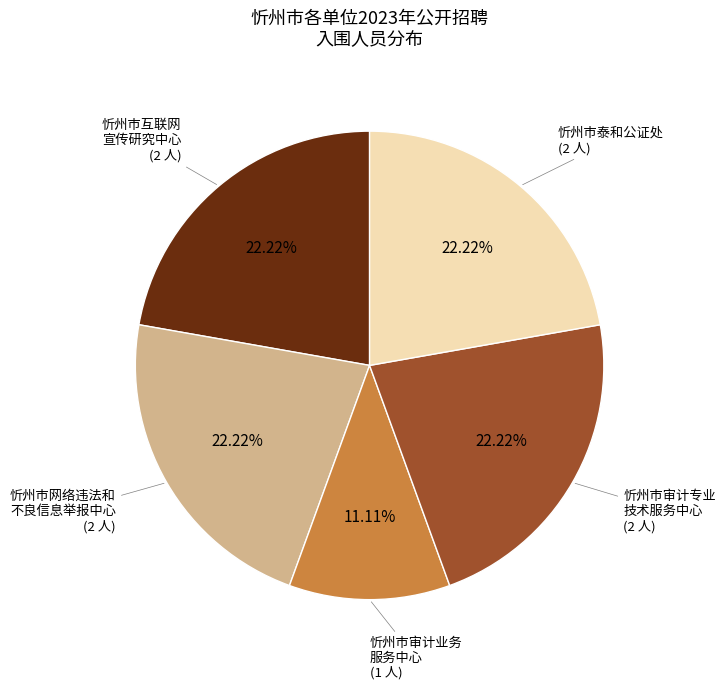

Count the number of slices in the pie.

5